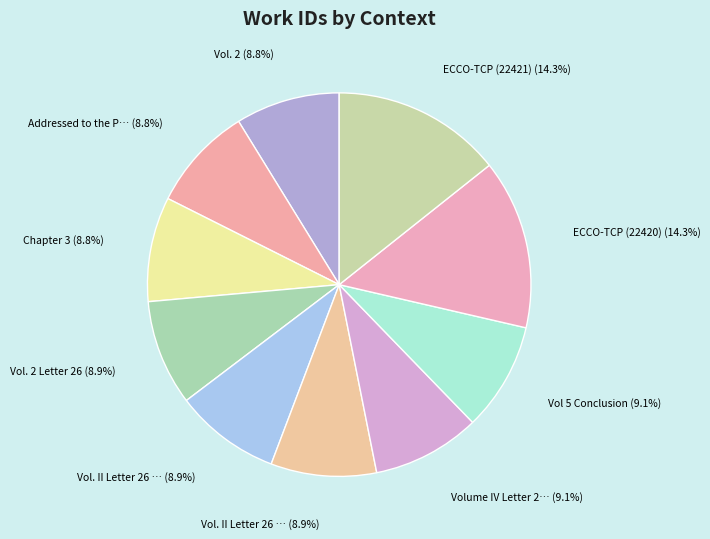

Count the number of slices in the pie.

10